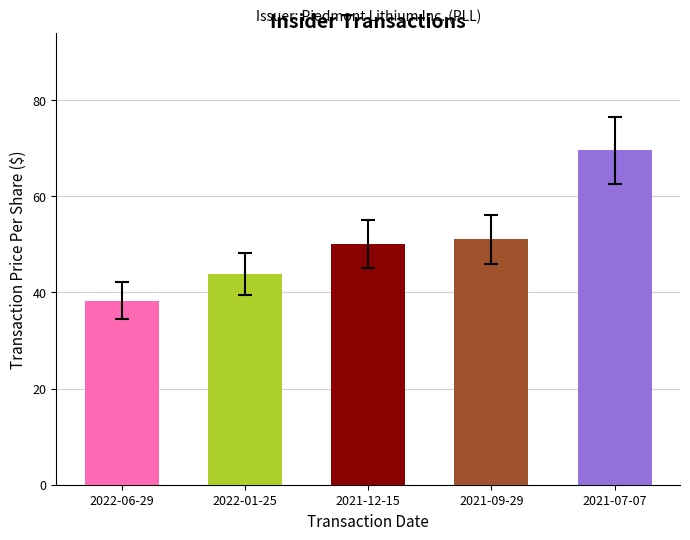

Count the number of categories in the chart.

5